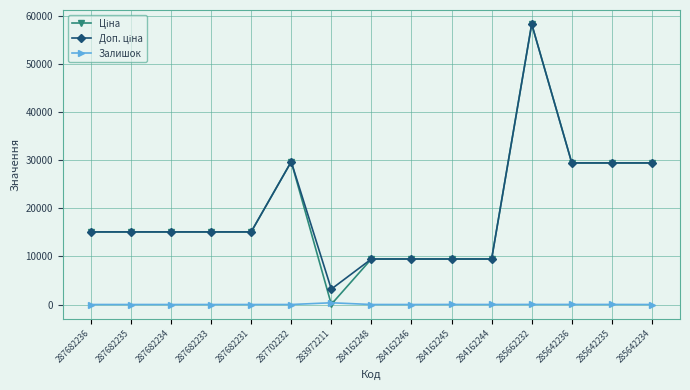

Count the number of categories in the chart.

15